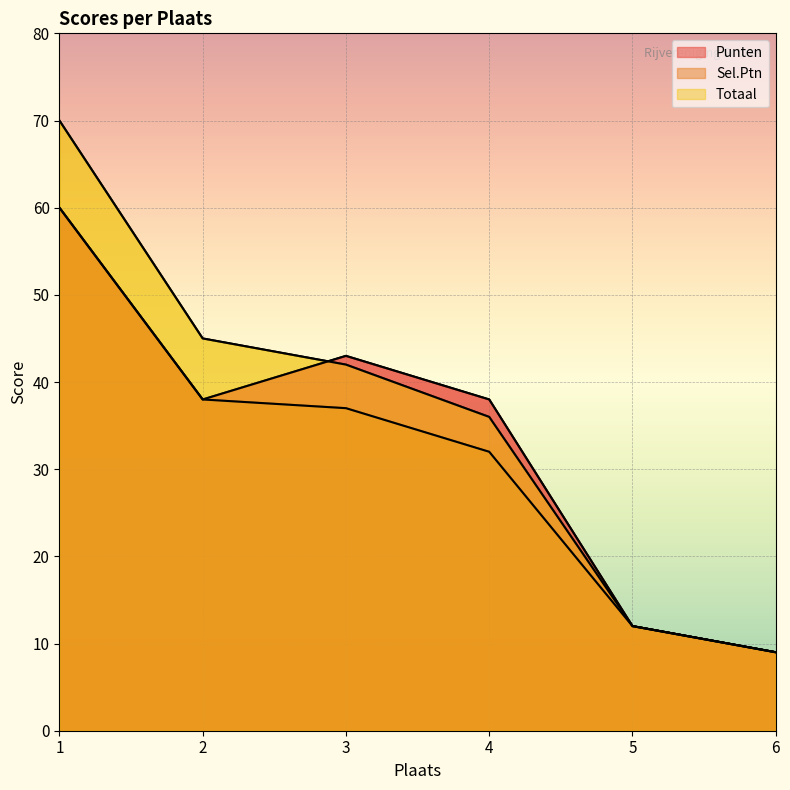

Is it true that Sel.Ptn equals 62 at 2?

False